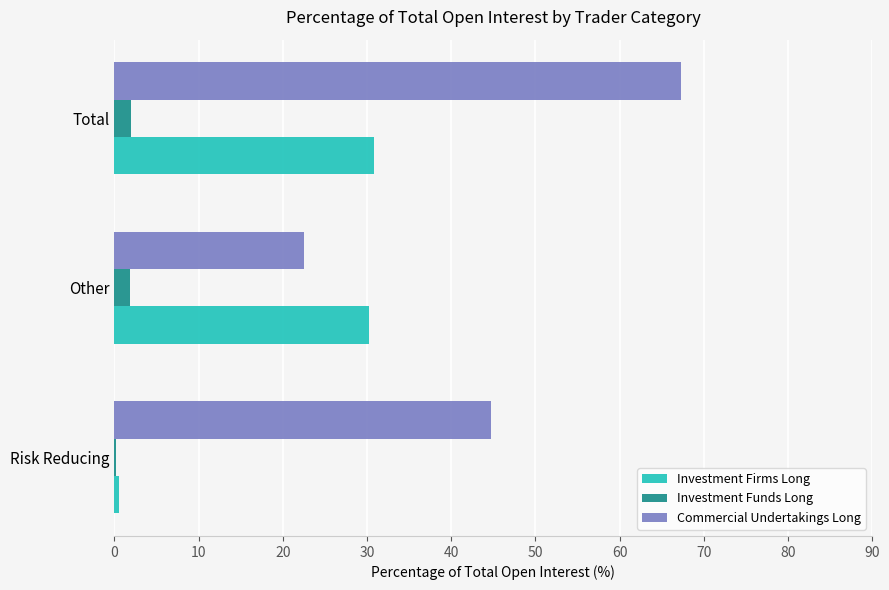

What are all the series names shown in the legend?

Investment Firms Long, Investment Funds Long, Commercial Undertakings Long